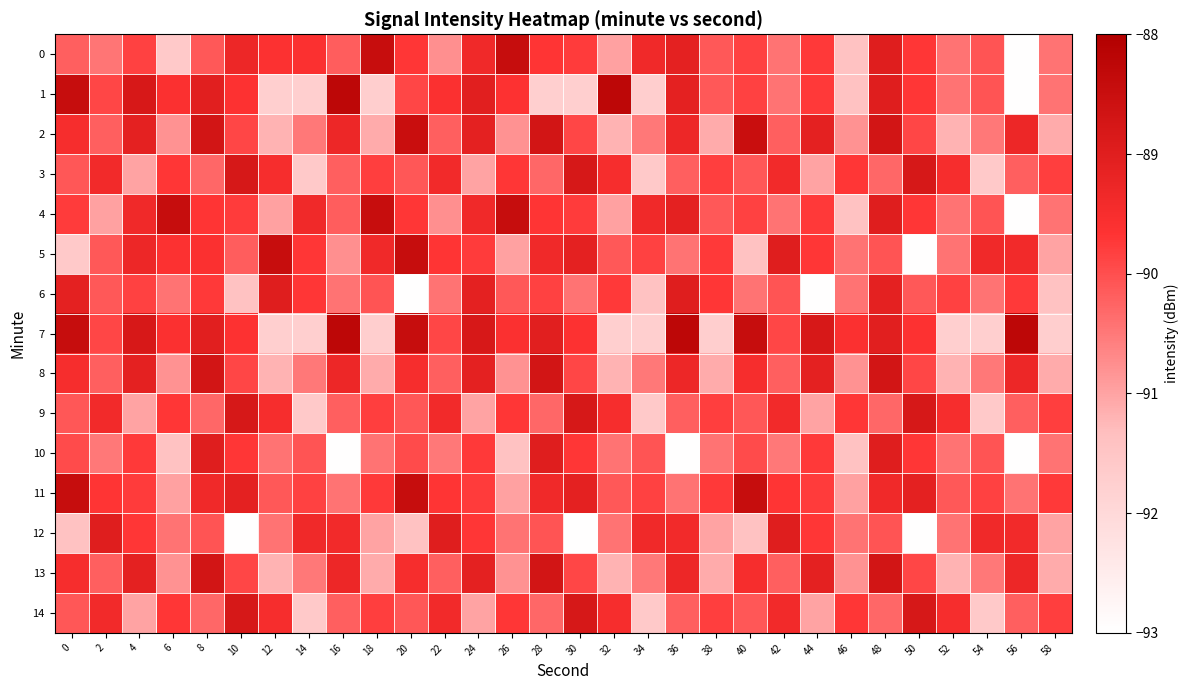

Rank the series by their maximum value, from highest to lowest.

1, 7, 0, 4, 5, 11, 2, 8, 13, 3, 9, 14, 6, 10, 12